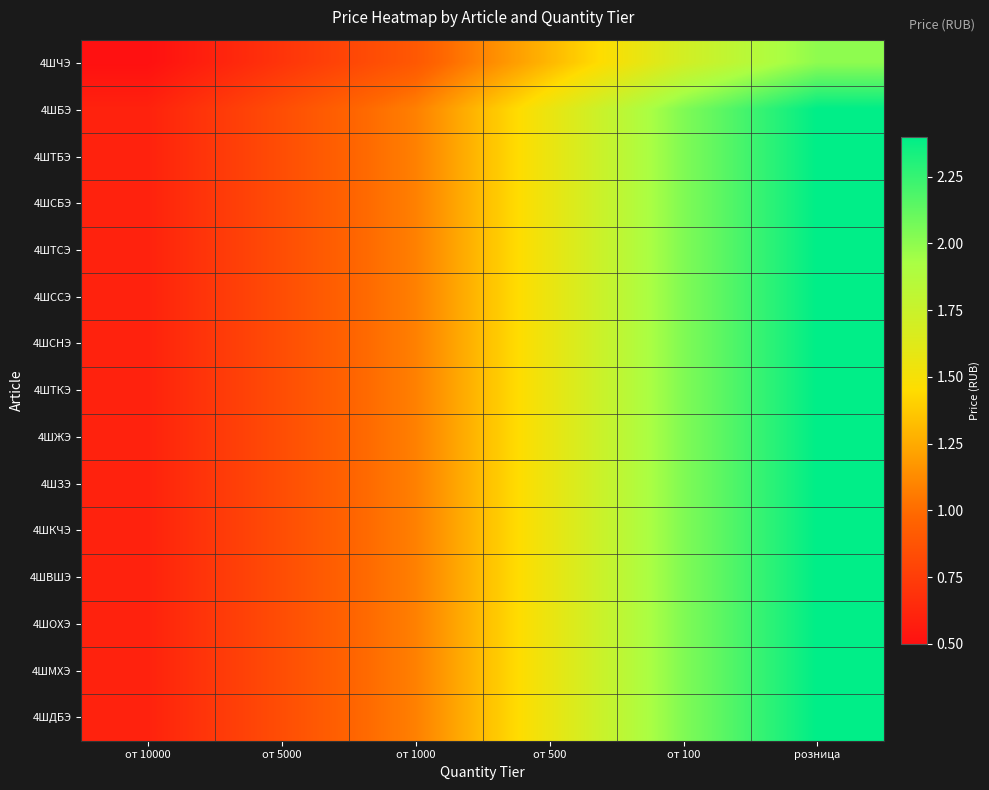

What is the smallest value displayed?

0.5